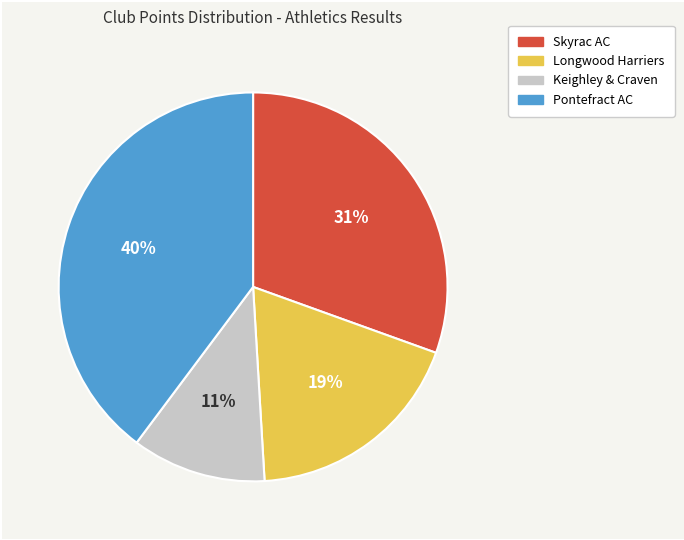

Is the sum of Skyrac AC and Pontefract AC greater than half?

Yes